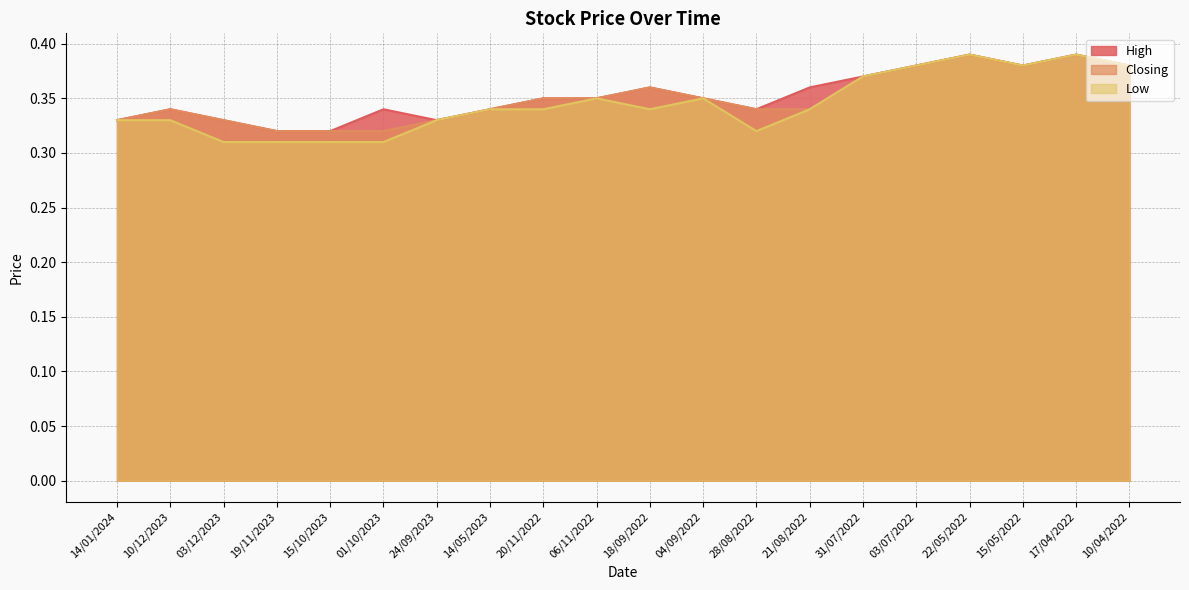

Is it true that Closing equals 0.3 at 01/10/2023?

True